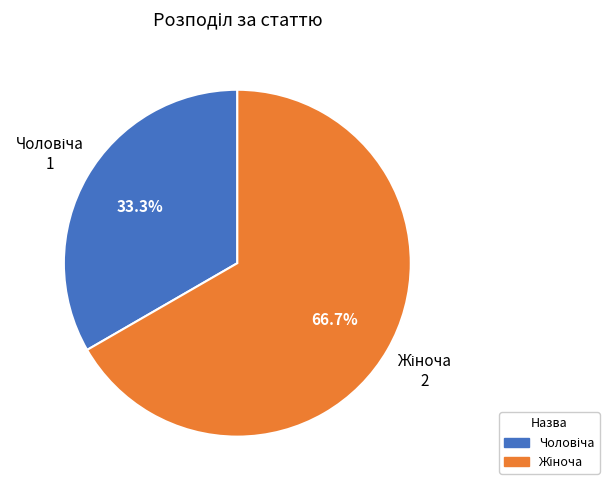

Is there a majority slice in this chart?

Yes